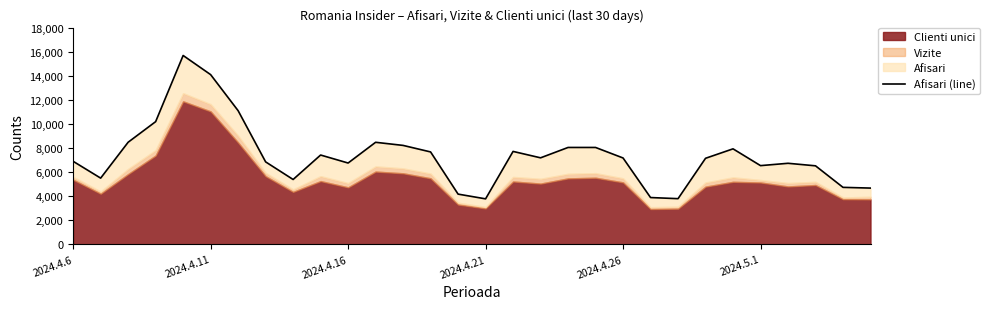

What is the greatest value displayed?

15684